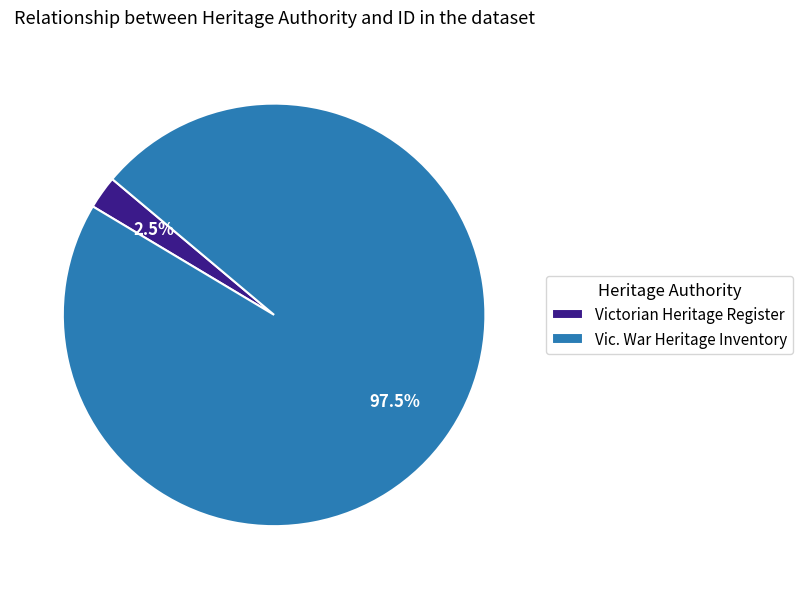

Which slice is the largest?

Vic. War Heritage Inventory